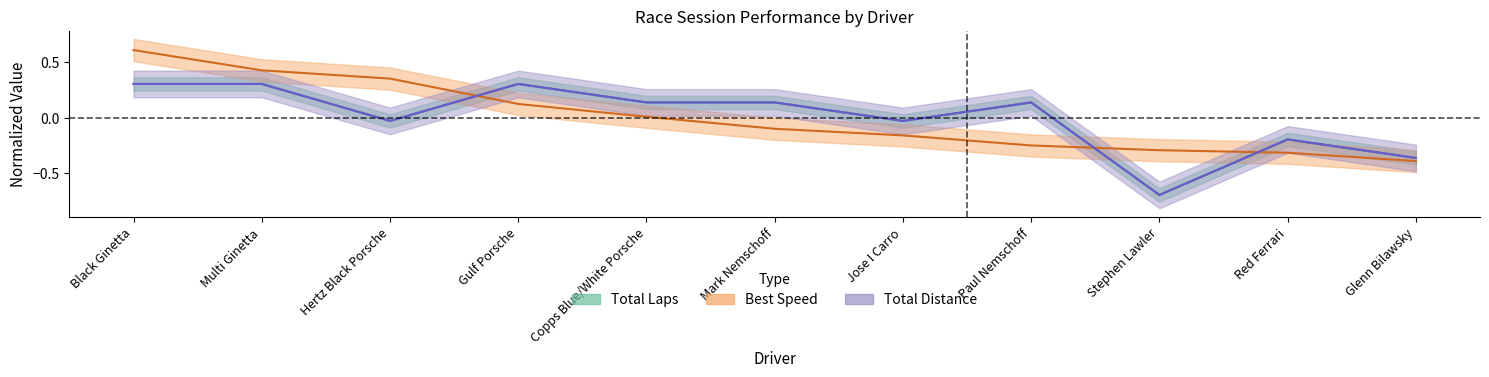

At which label does Total Laps reach its minimum?

Stephen Lawler